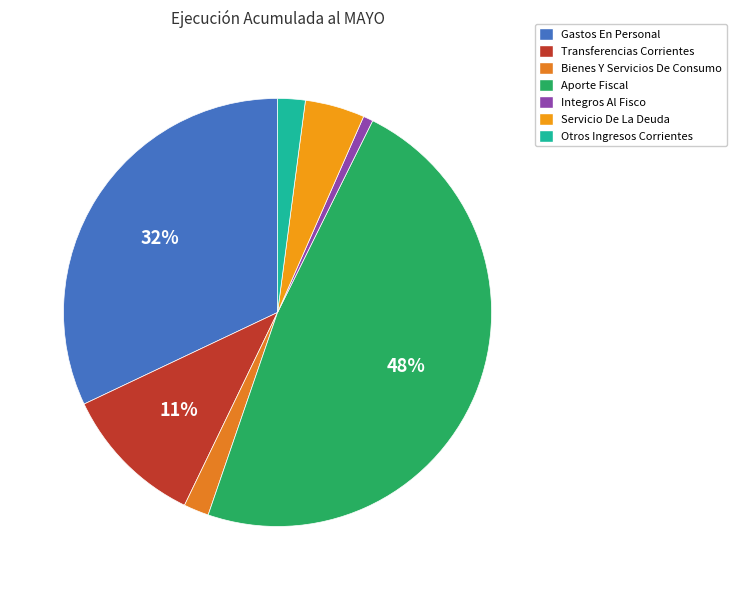

Does any single category account for the majority?

No